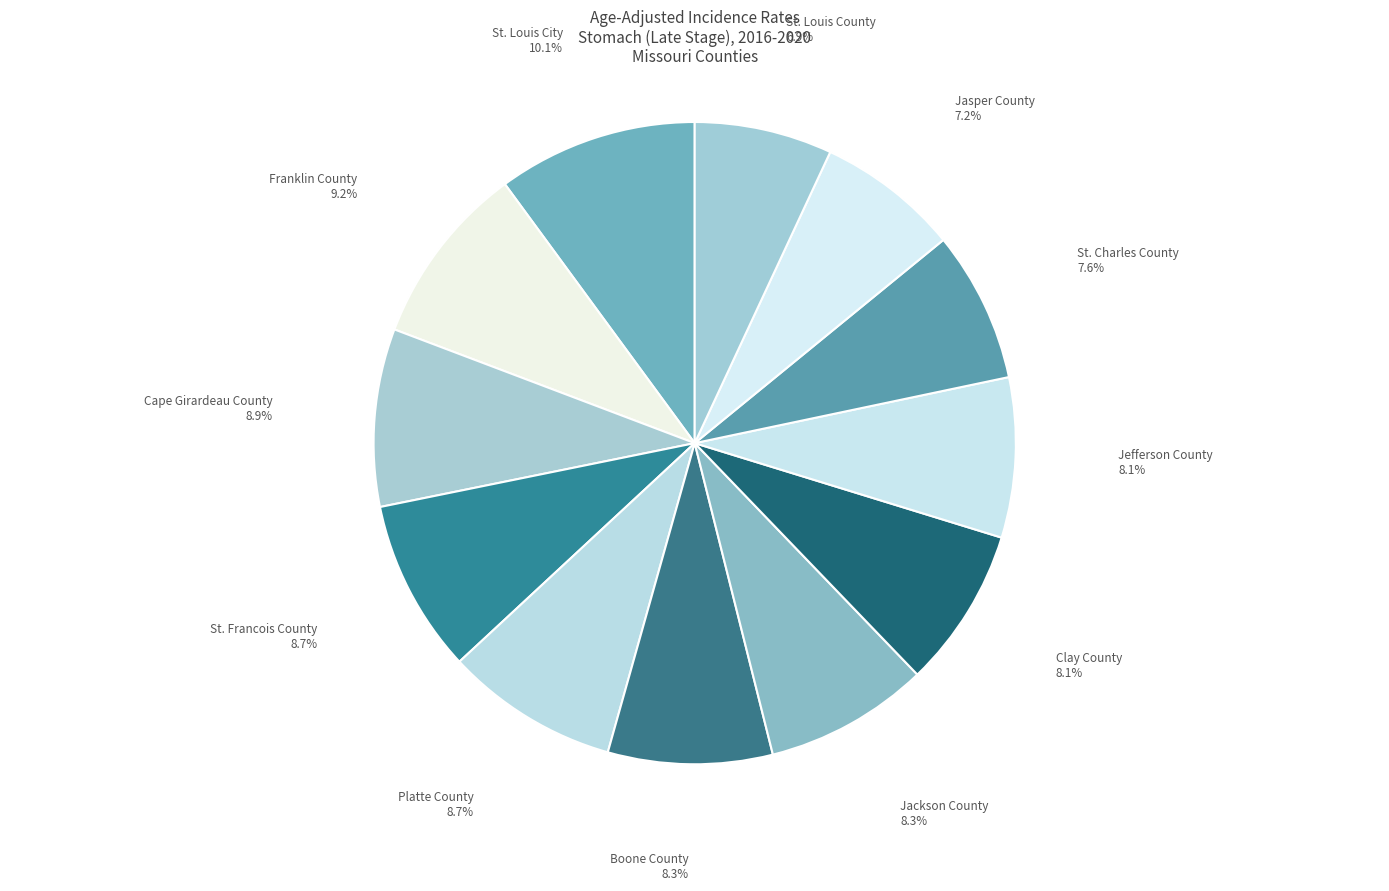

The St. Francois County slice represents 9% of the pie. True or false?

True